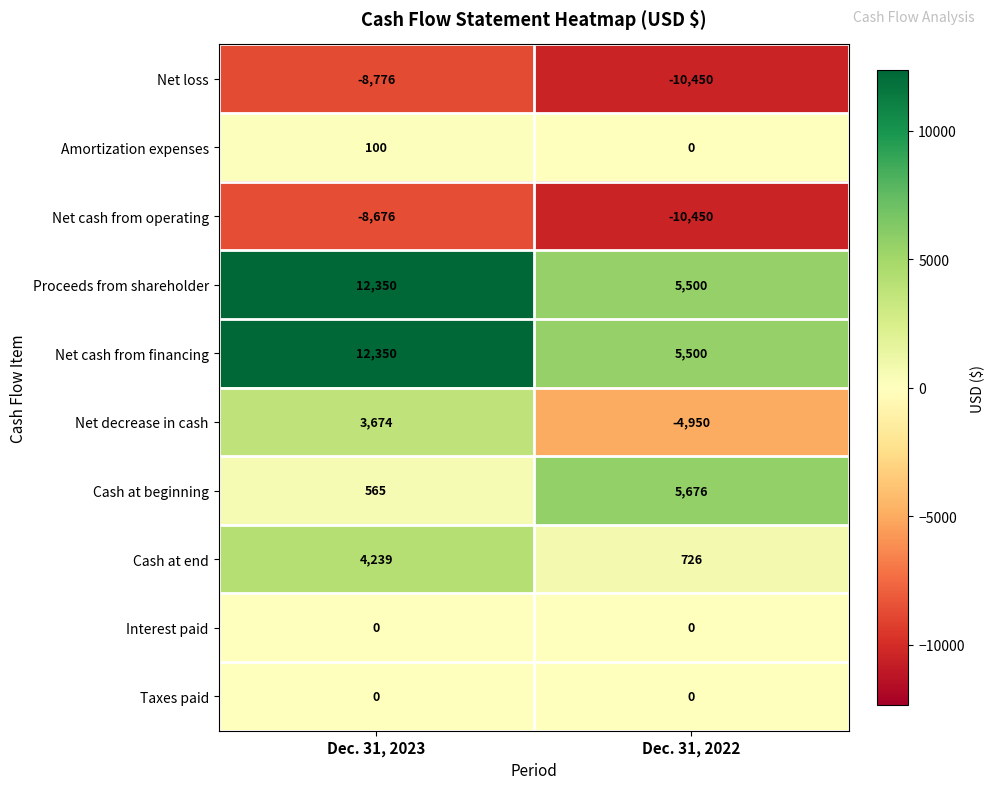

Read the Proceeds from shareholder value at Dec. 31, 2022, to the nearest 100.

5500